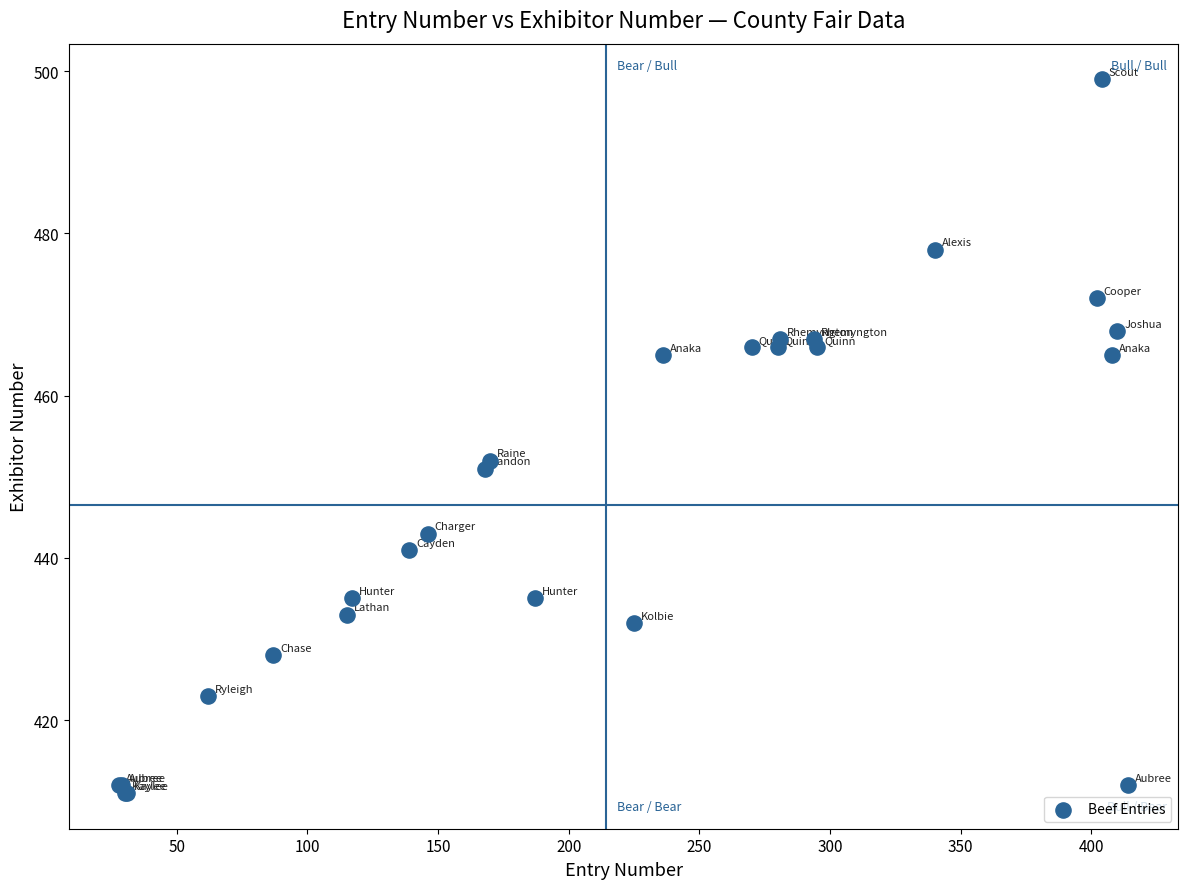

What Y value in the scatter plot is closest to 455?

452